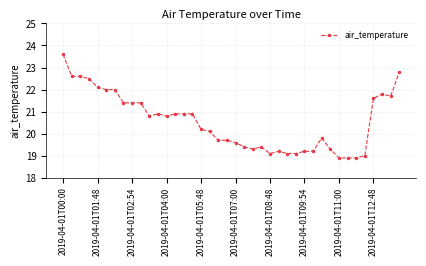

What is the value of the 30th point from the left?

19.2